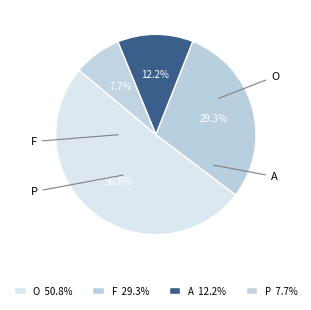

How many segments does this pie chart have?

4